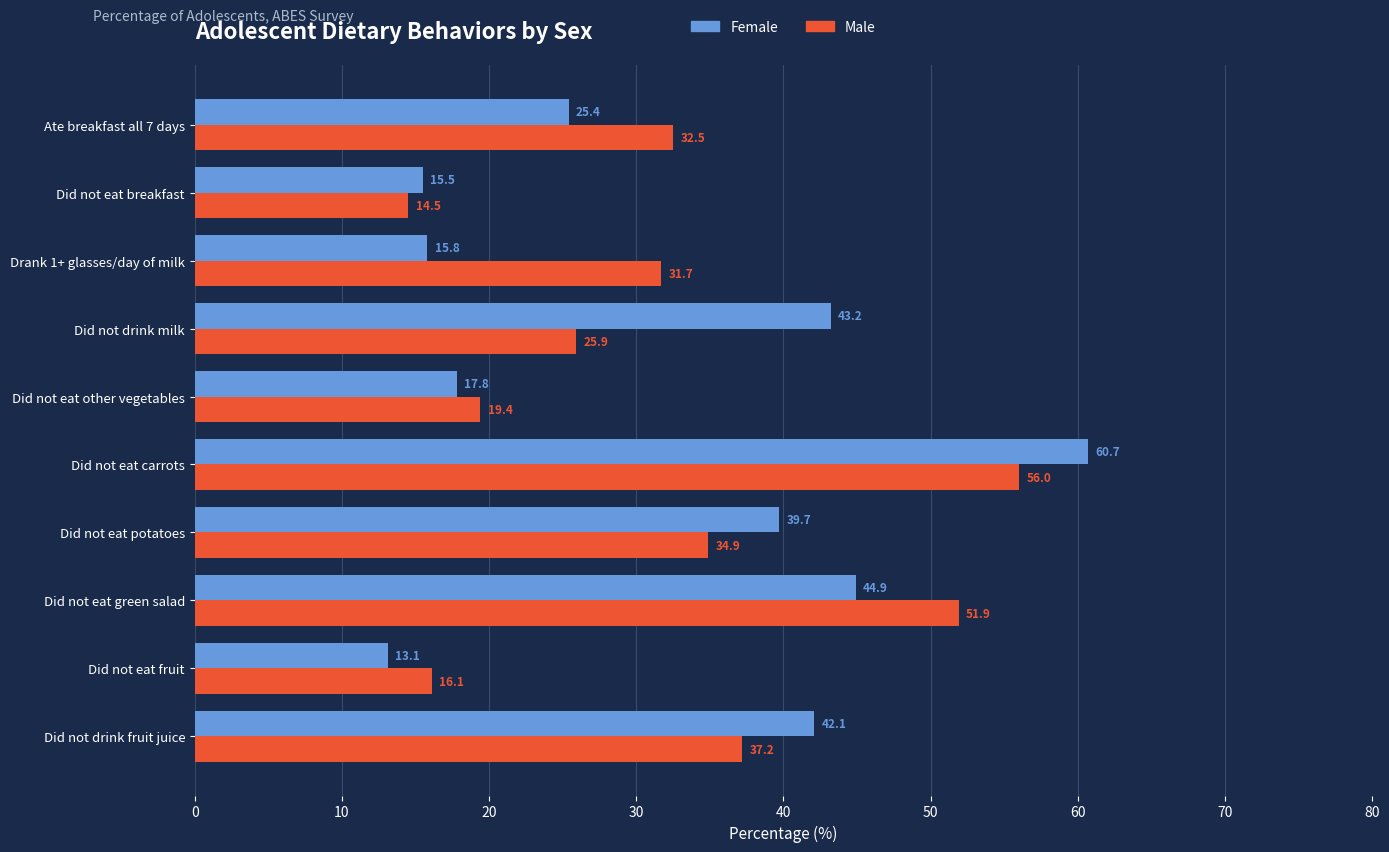

Which category has the highest value across all series?

Did not eat carrots